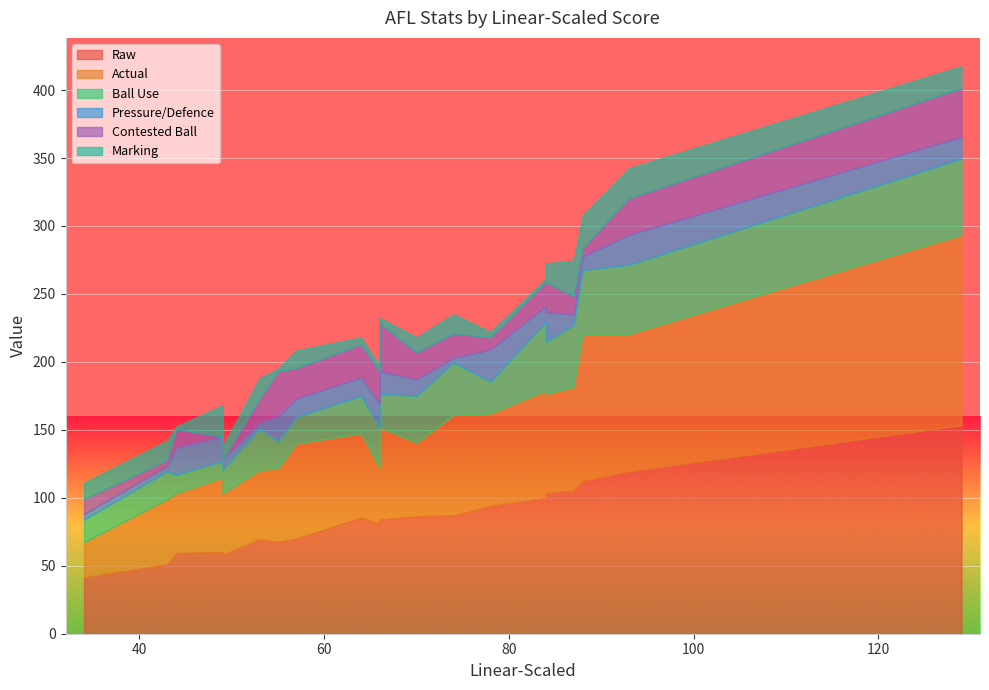

In Actual, how many points are higher than both neighbors (excluding endpoints)?

5